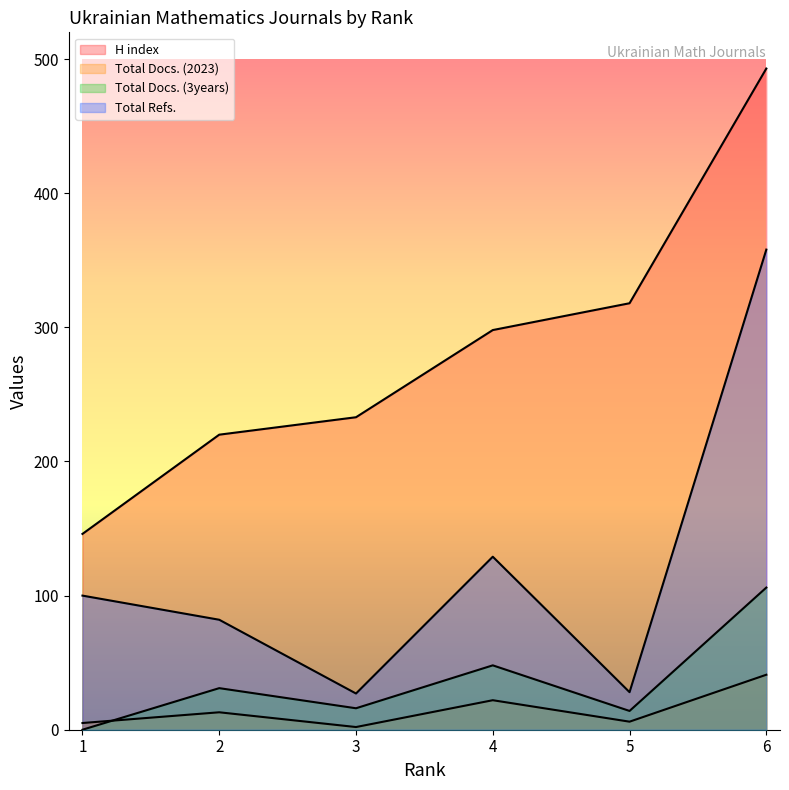

Is it true that Total Docs. (3years) equals 14 at 5?

True